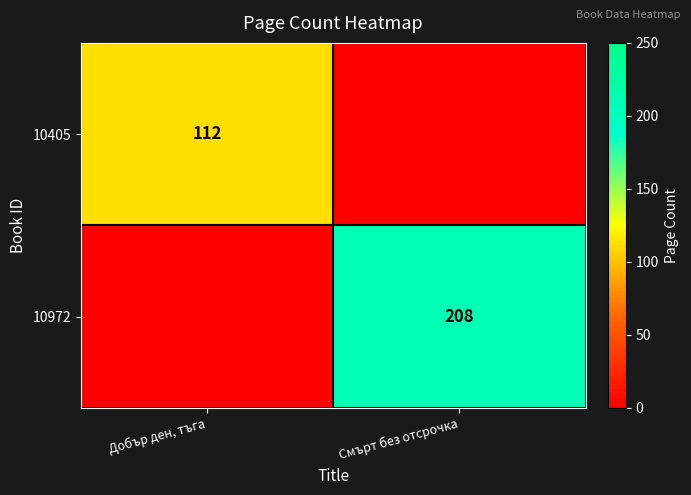

Is the value of 10405 at Добър ден, тъга greater than the value of 10972 at Смърт без отсрочка?

No